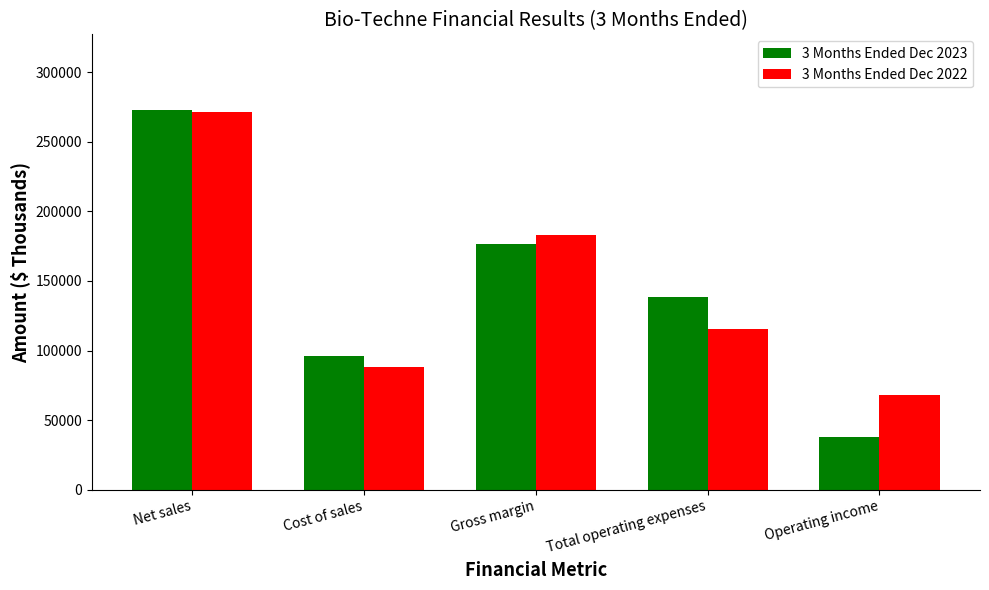

List the labels in order of 3 Months Ended Dec 2022 value, smallest first.

Operating income, Cost of sales, Total operating expenses, Gross margin, Net sales